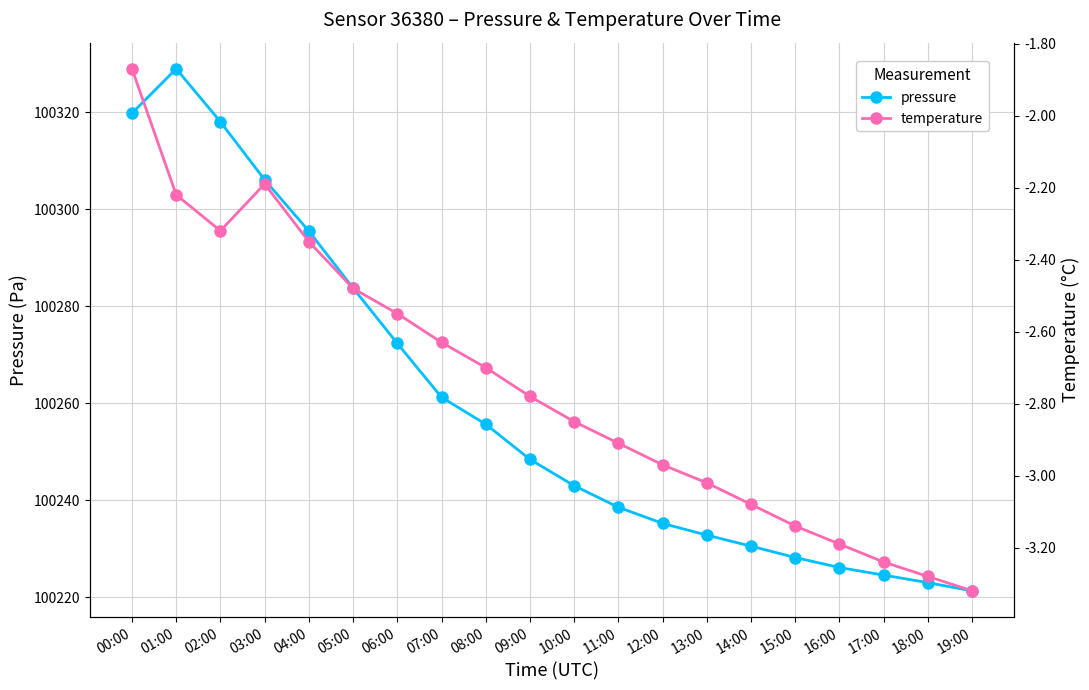

The temperature series shows -3.6 at 01:00. True or false?

False